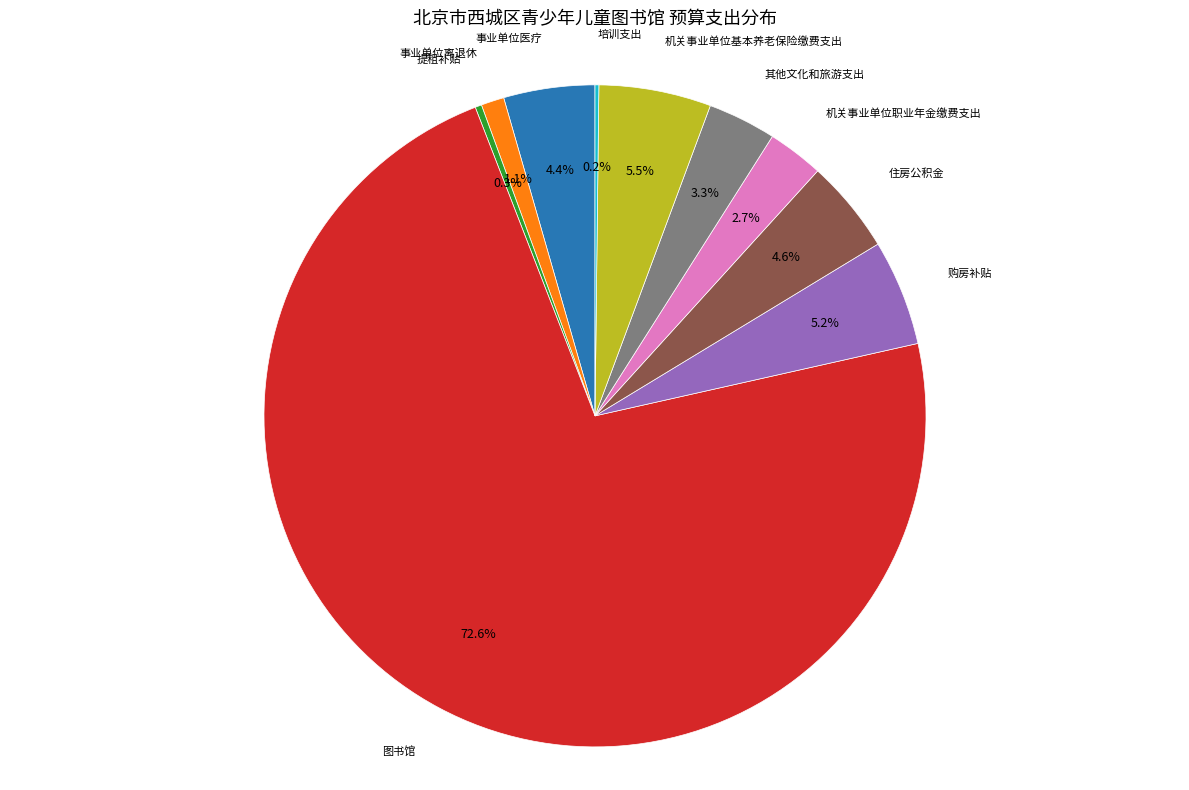

Does any single category account for the majority?

Yes